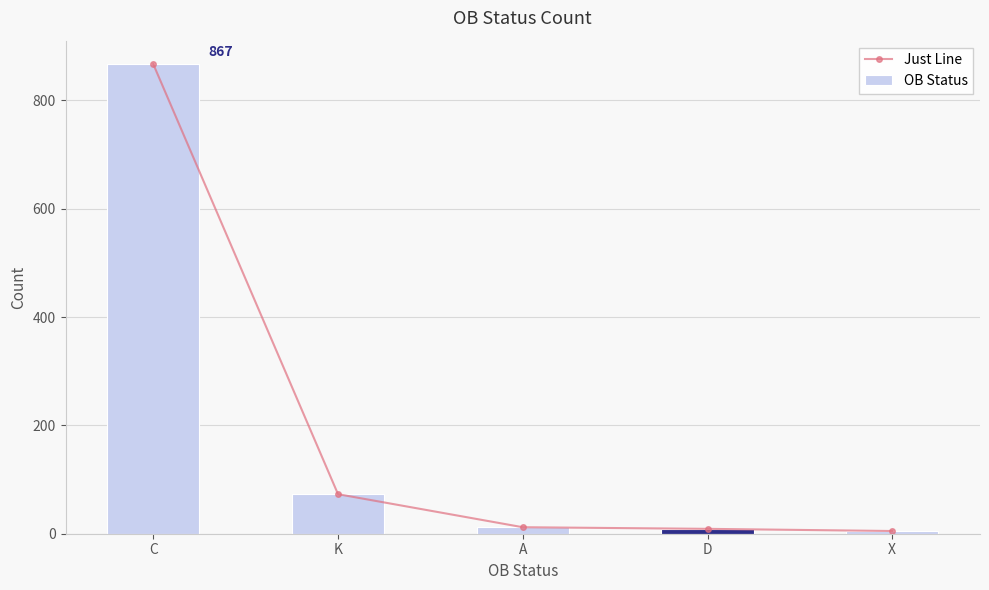

Is the value of OB Status at C greater than the value of Just Line at A?

Yes